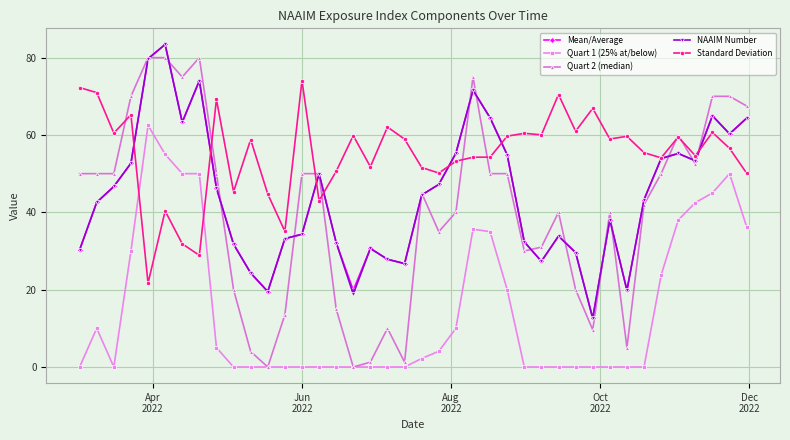

What is the lowest value of the Standard Deviation series?

21.7